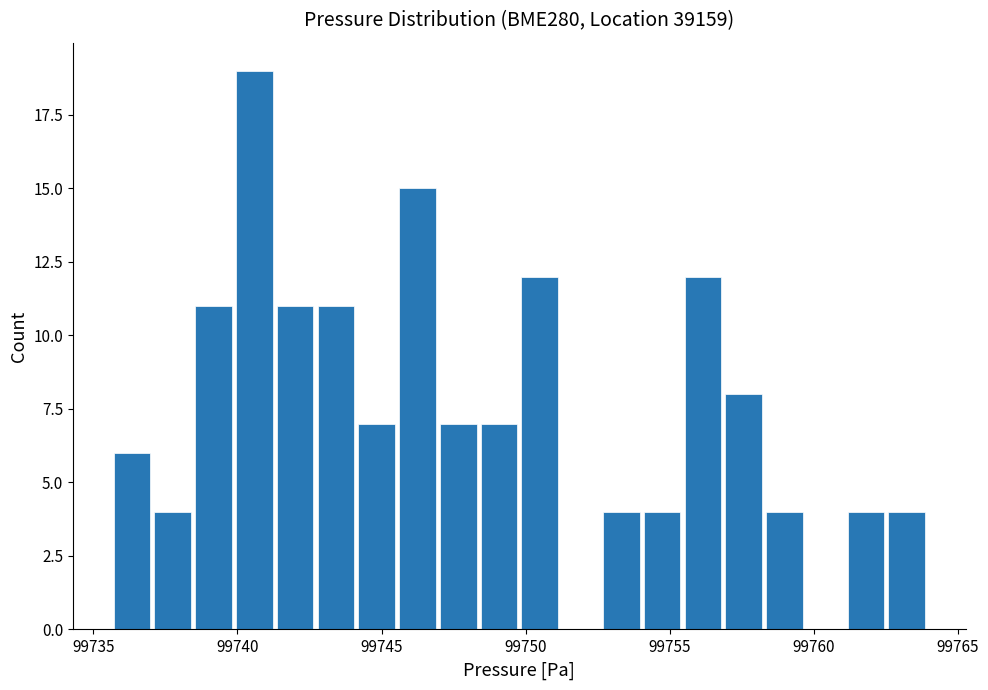

Around what value on the x-axis is the tallest bar? Give the approximate position of its centre, as read against the axis.

99740.5